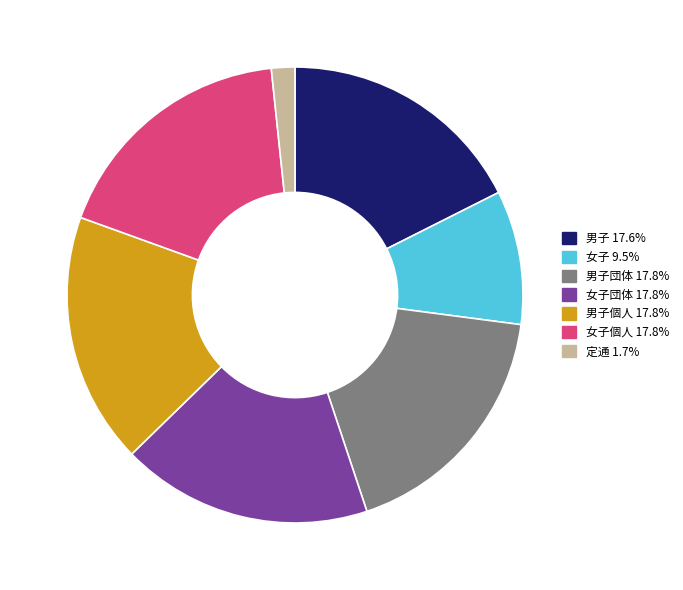

Does 定通 1.7% represent more than half of the total?

No